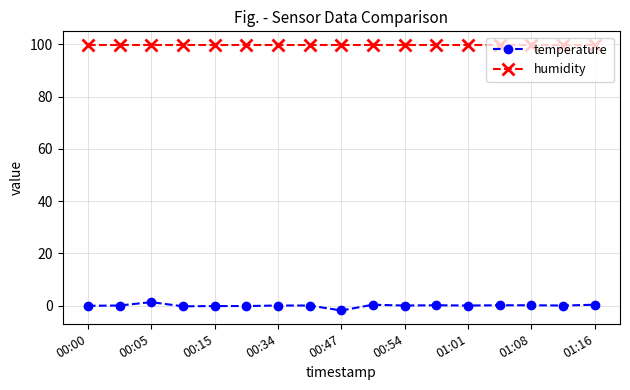

Which series has the largest range (max minus min)?

temperature